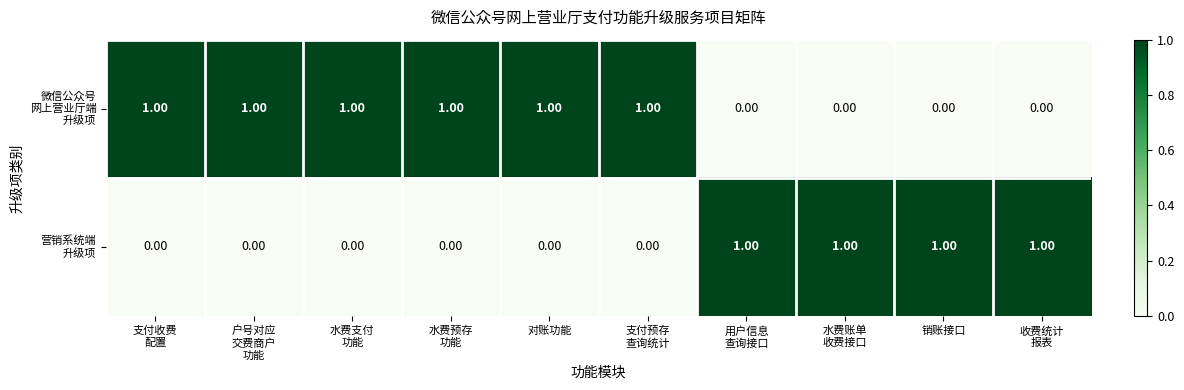

What is the total value across all series at 水费账单
收费接口?

1